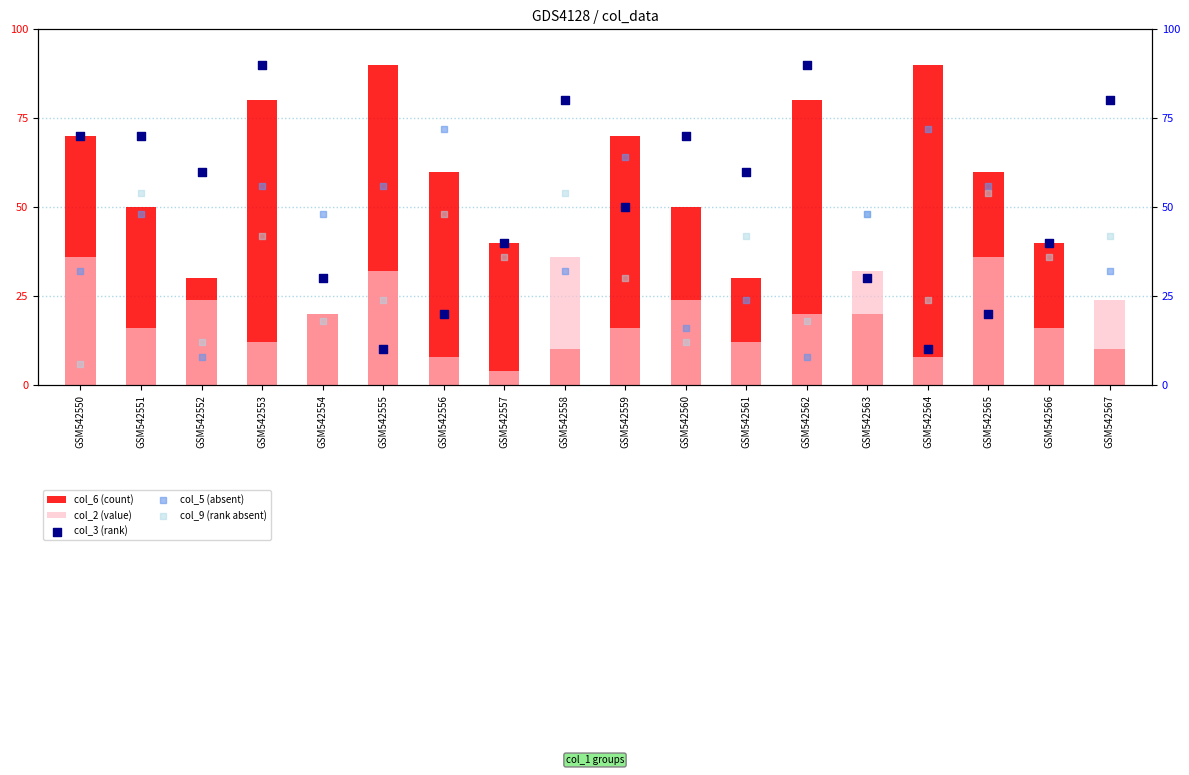

Which series has the largest Y range (max minus min)?

col_6 (count)